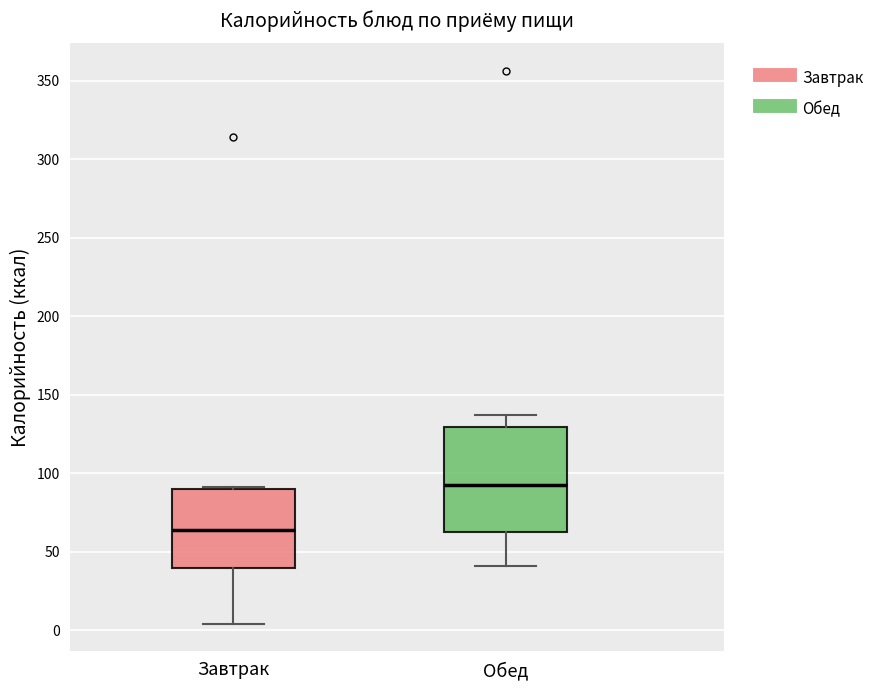

Where does the lower whisker of the box for Завтрак end on the y-axis? The values are not printed on the chart, so give them approximately, as read against the axis.

5